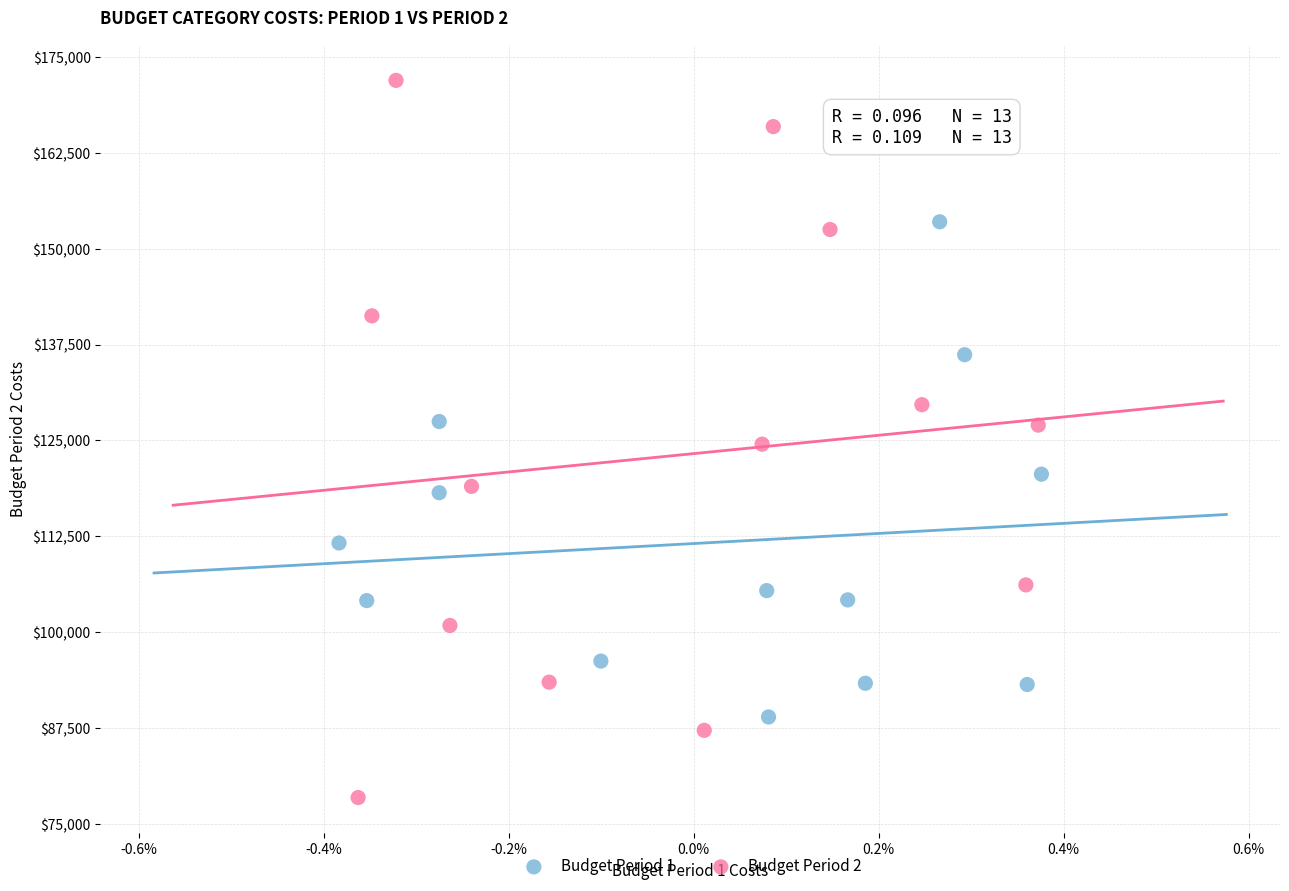

Which series has the widest spread of Y values?

Budget Period 2